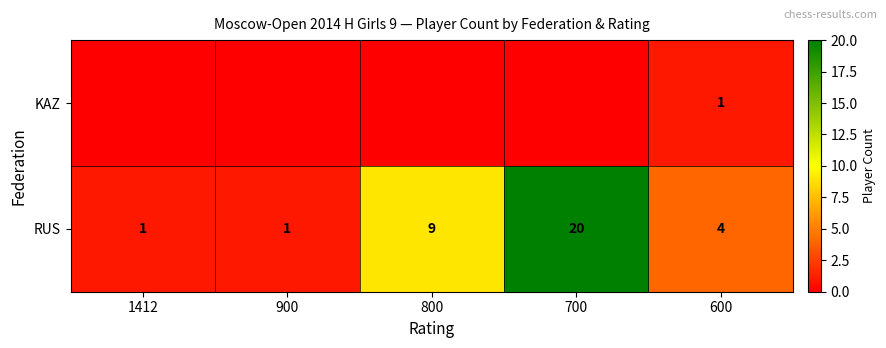

What is the total value across all series at 700?

20